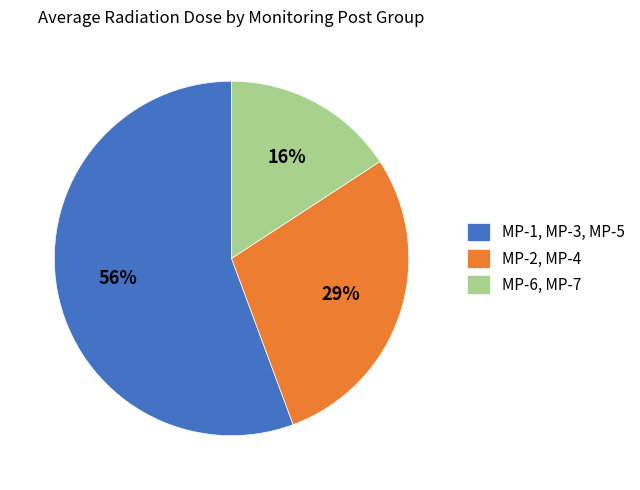

The MP-2, MP-4 slice represents 29% of the pie. True or false?

True